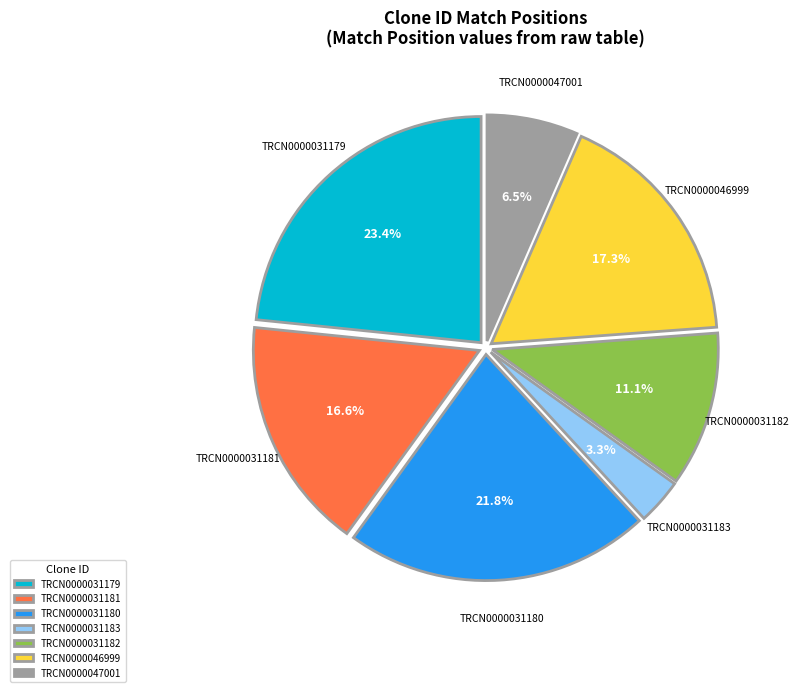

Which slice is the largest?

TRCN0000031179